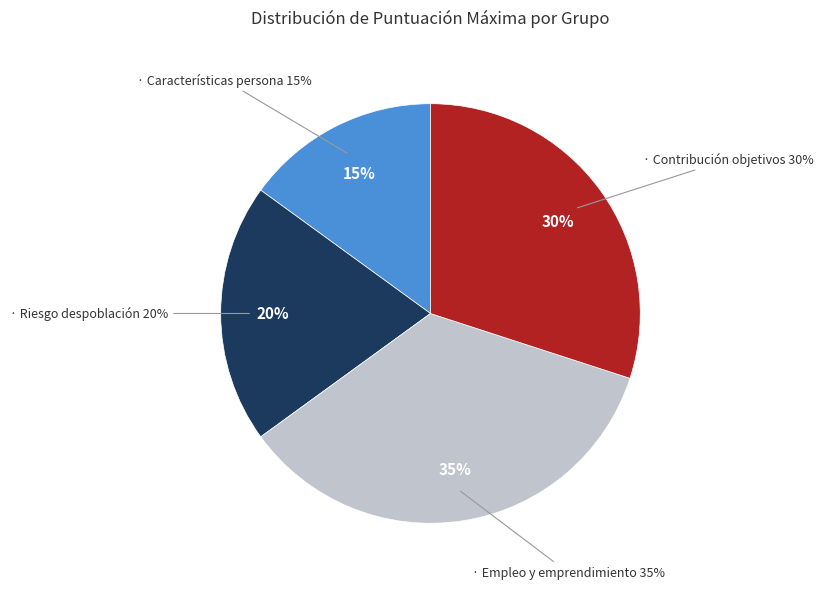

The Características de la persona solicitante slice represents 15% of the pie. True or false?

True